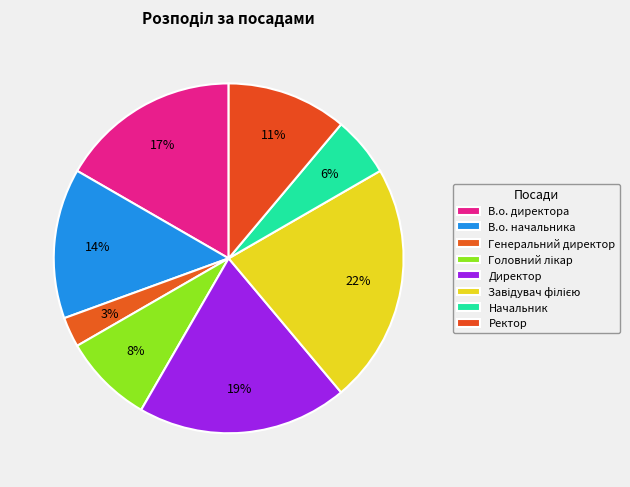

Does В.о. начальника account for over 50% of the chart?

No